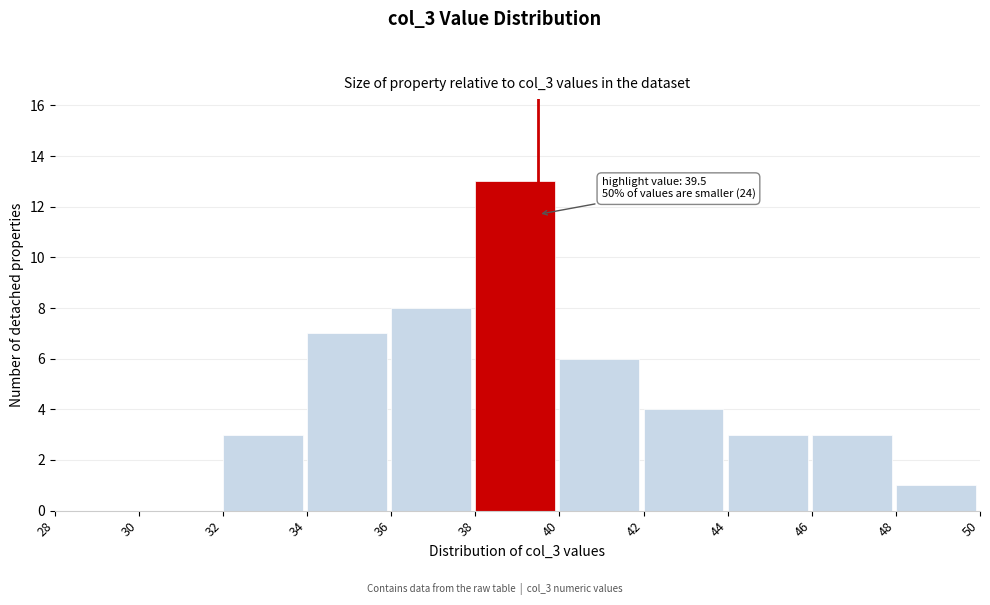

Which range on the x-axis has the tallest bar?

38 to 40